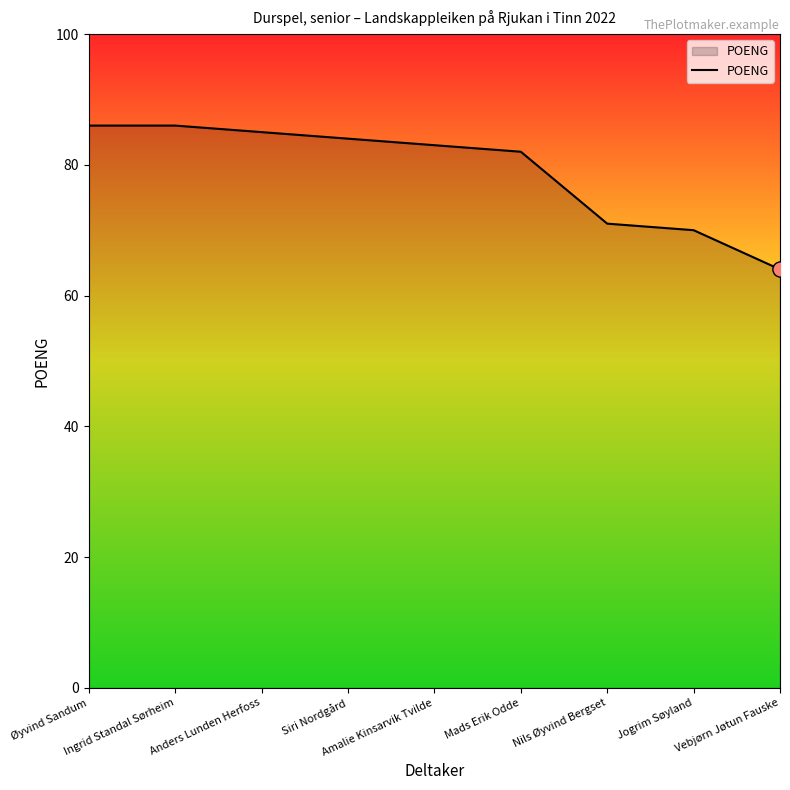

What is the change in value from Jogrim Søyland to Vebjørn Jøtun Fauske?

-6